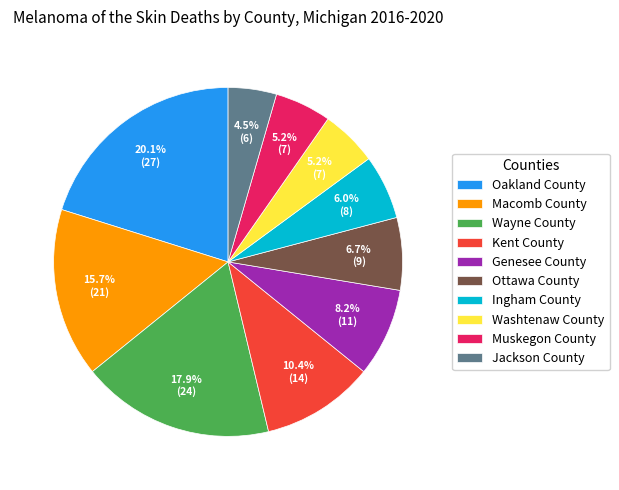

Combined, do Oakland County and Washtenaw County account for over 50%?

No